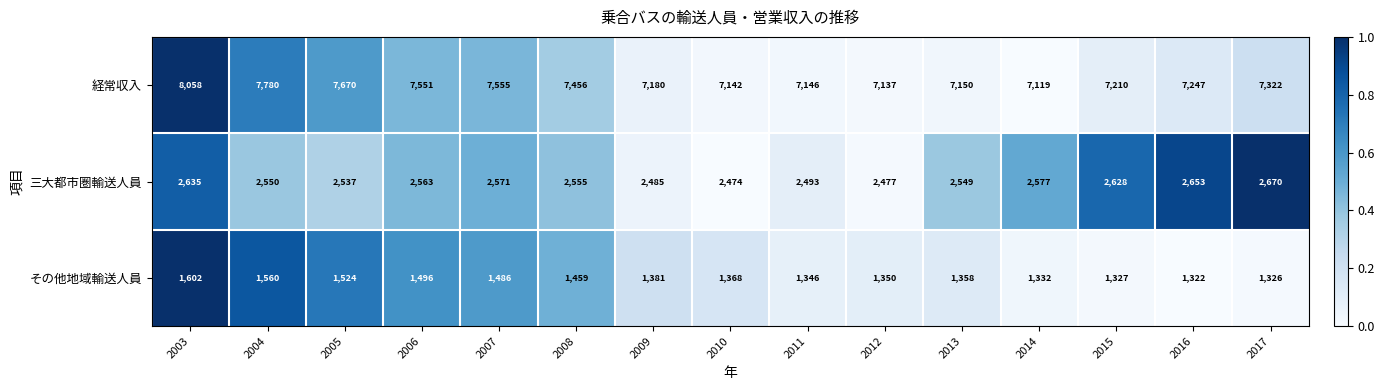

The value of 三大都市圏輸送人員 at 2015 is 3765. True or false?

False